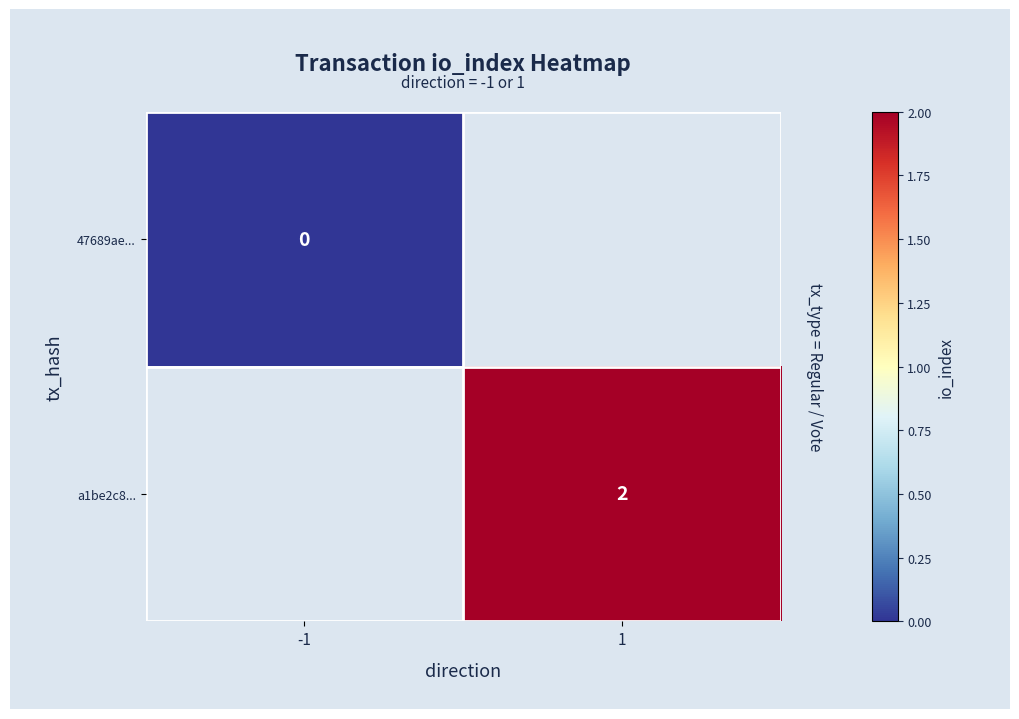

Which label corresponds to the largest value in the chart?

1